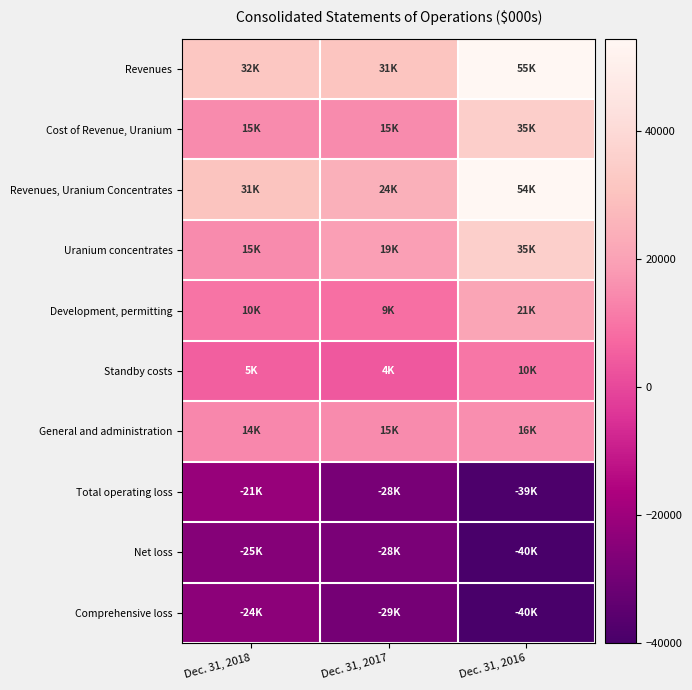

What is the difference between the highest and lowest values at Dec. 31, 2016?

94613